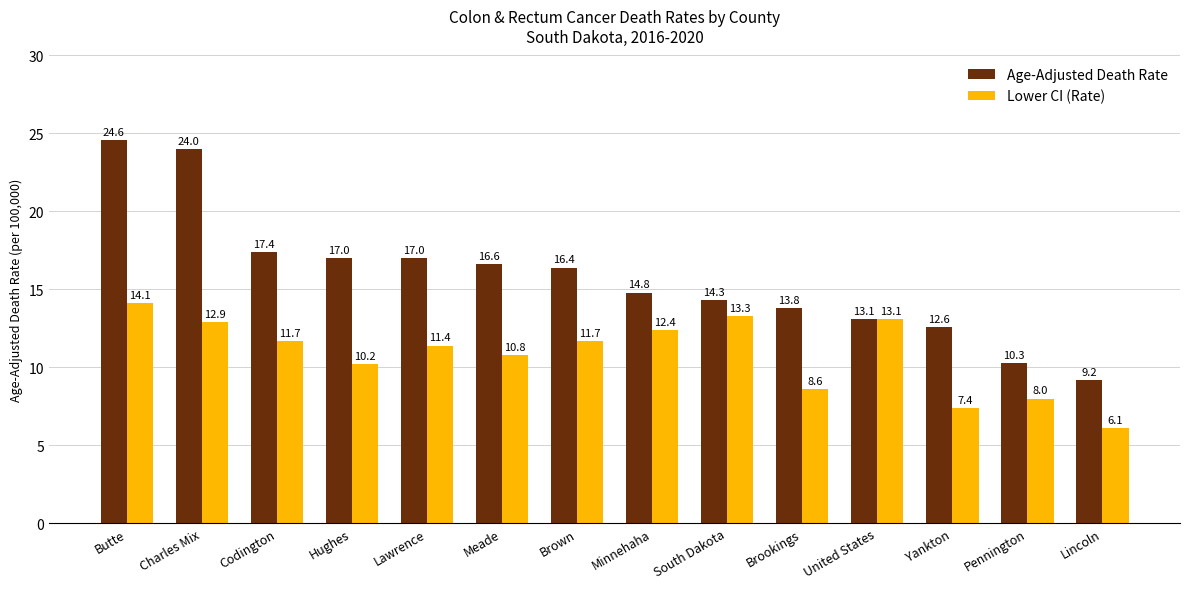

What is the label of the 11th bar from the left?

United States